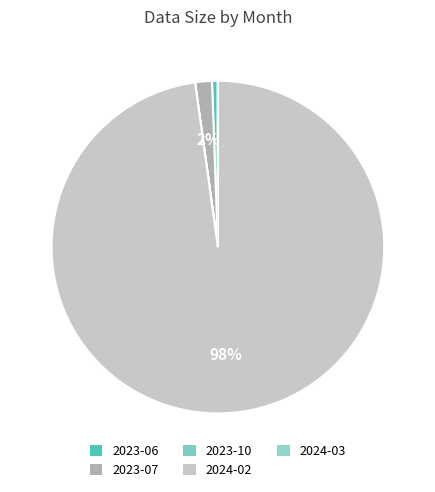

How many slices are in this pie chart?

5